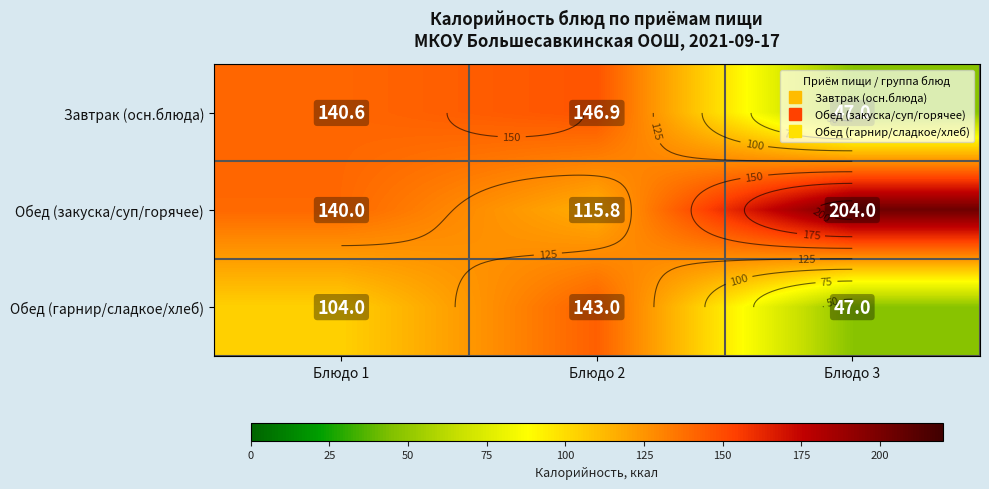

List the labels in order of Завтрак (осн.блюда) value, largest first.

Блюдо 2, Блюдо 1, Блюдо 3